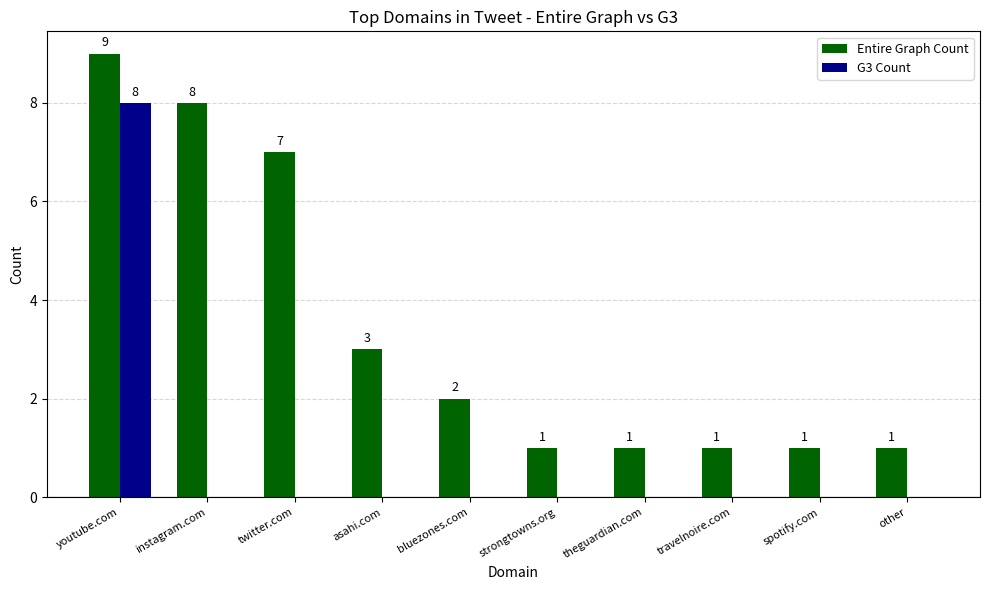

How many series are shown in this chart?

2